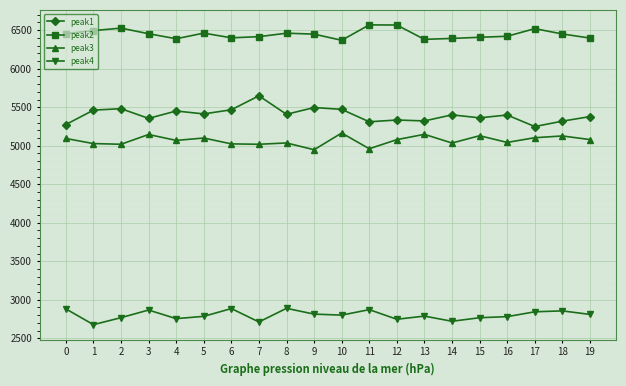

True or false: peak3 has more than 0 interior local peaks.

True